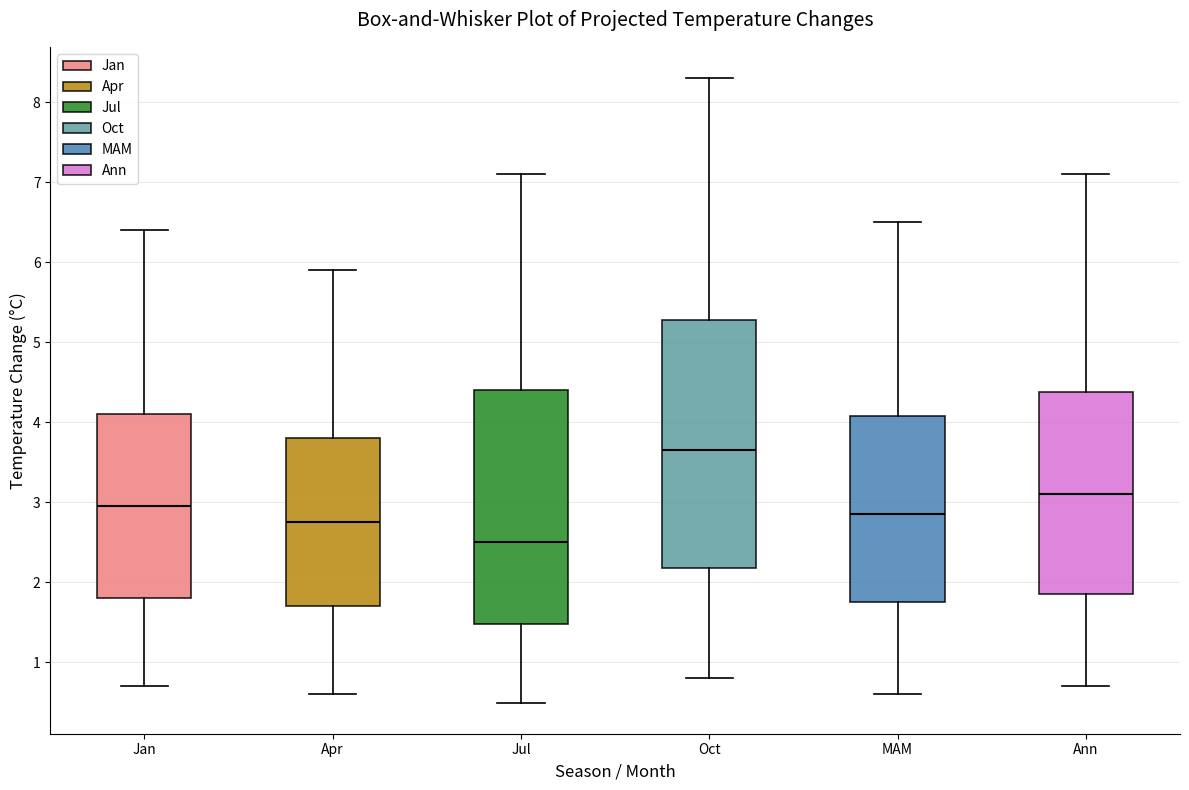

Reading left to right, read every box against the y-axis: the position of its median line, the range the box covers, and the ends of its whiskers. The values are not printed on the chart, so give them approximately, as read against the axis.

Jan: median 3.0, box 1.8 to 4.1, whiskers 0.7 to 6.4
Apr: median 2.8, box 1.7 to 3.8, whiskers 0.6 to 5.9
Jul: median 2.5, box 1.5 to 4.4, whiskers 0.5 to 7.1
Oct: median 3.7, box 2.2 to 5.3, whiskers 0.8 to 8.3
MAM: median 2.9, box 1.8 to 4.1, whiskers 0.6 to 6.5
Ann: median 3.1, box 1.9 to 4.4, whiskers 0.7 to 7.1